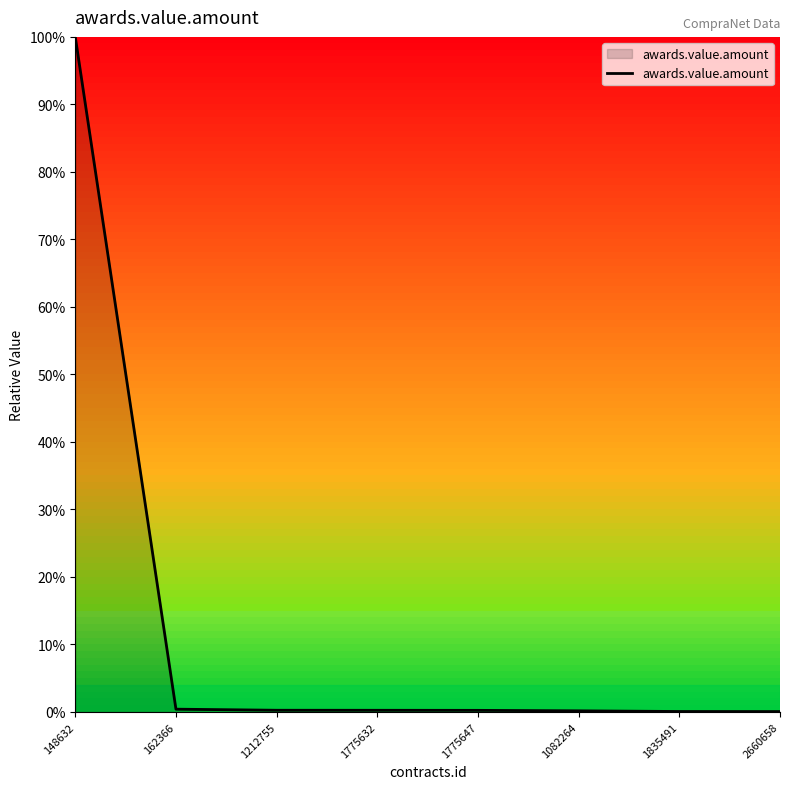

Is it true that the value at 162366 is 0.0?

True